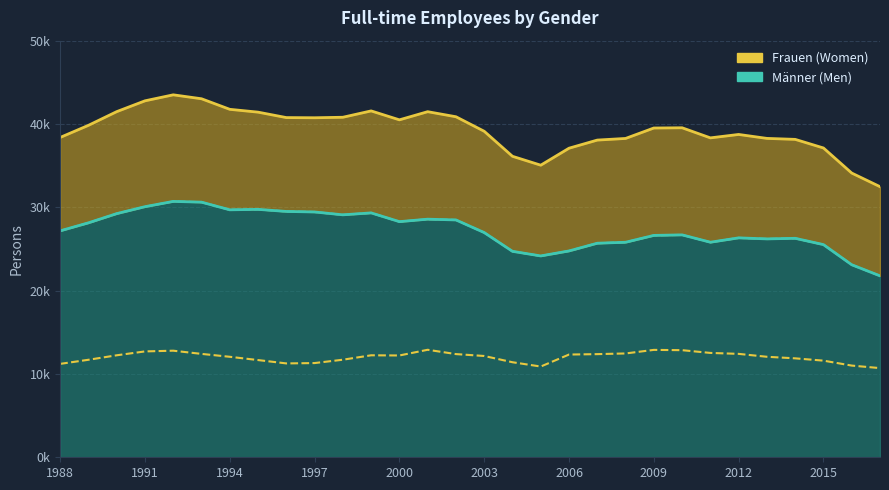

What is the difference between the Frauen (Women) values at 1990 and 2000?

22